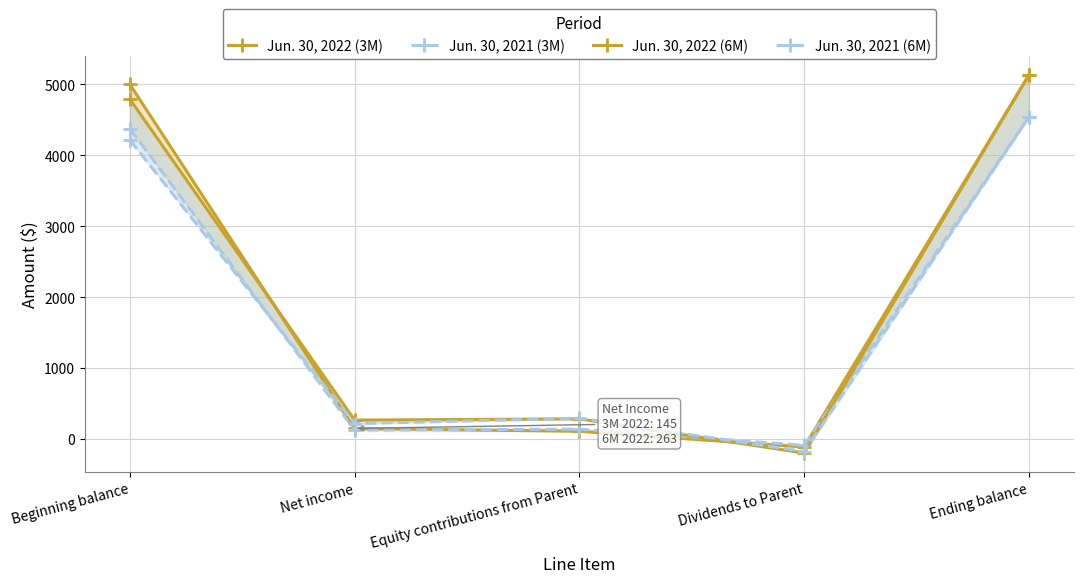

What is the difference between the Jun. 30, 2022 (6M) values at Dividends to Parent and Equity contributions from Parent?

482